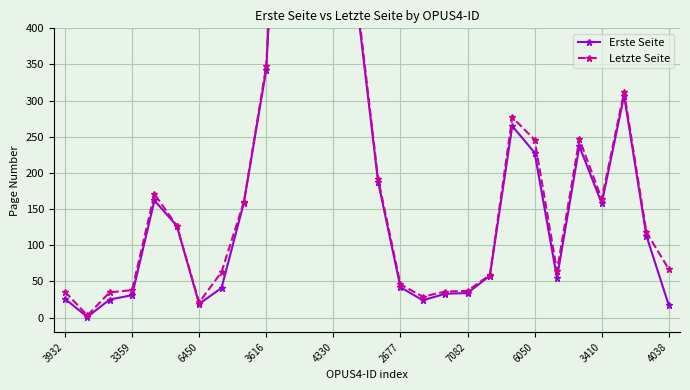

True or false: Letzte Seite has more than 0 points higher than both neighbors.

True